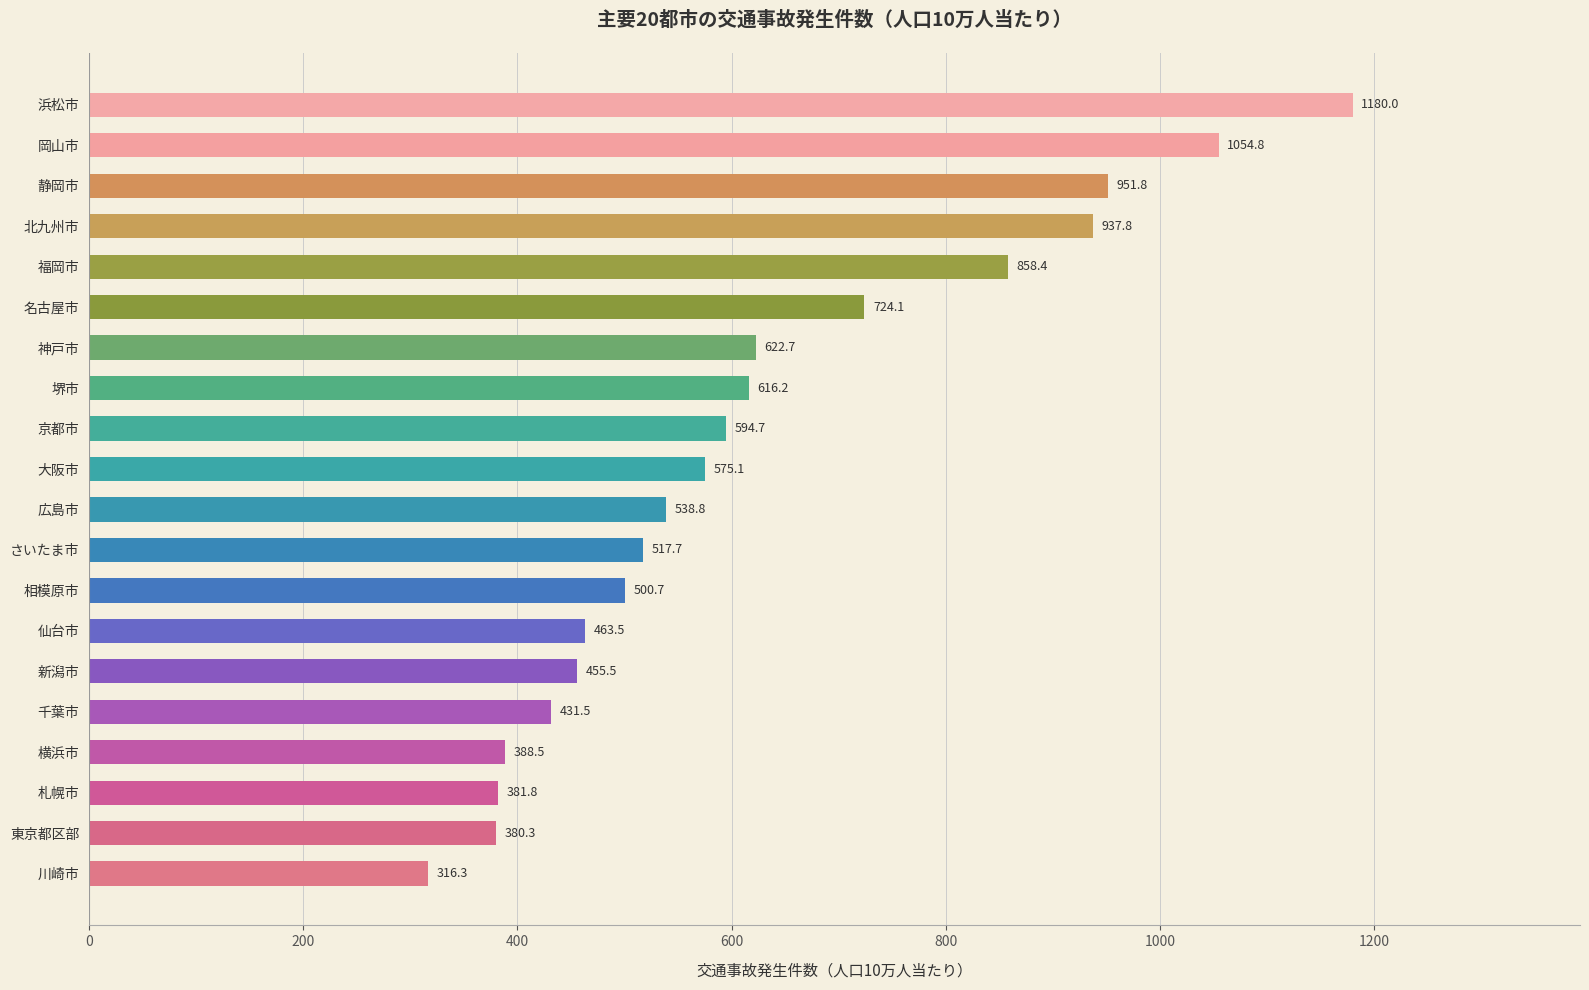

Reading top to bottom, list all the values displayed in this chart.

1180.0	1054.8	951.8	937.8	858.4	724.1	622.7	616.2	594.7	575.1	538.8	517.7	500.7	463.5	455.5	431.5	388.5	381.8	380.3	316.3